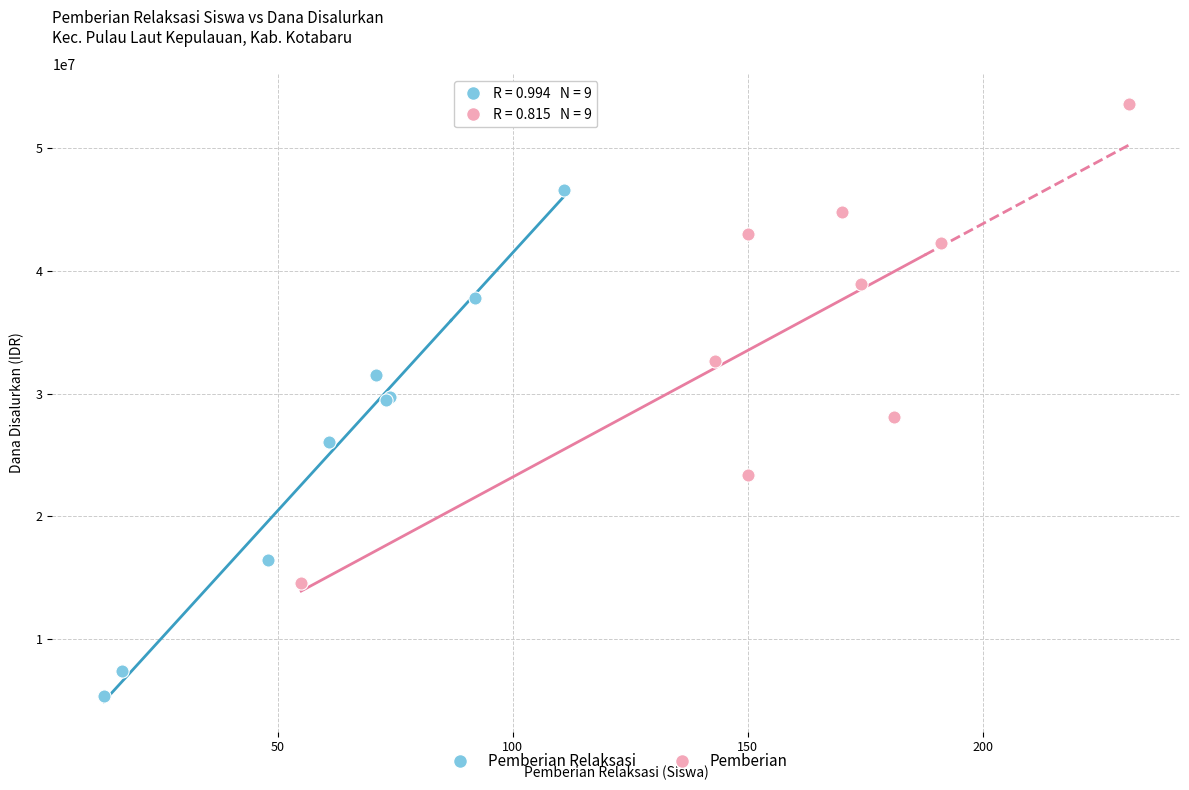

Which series contains the highest Y value?

Pemberian